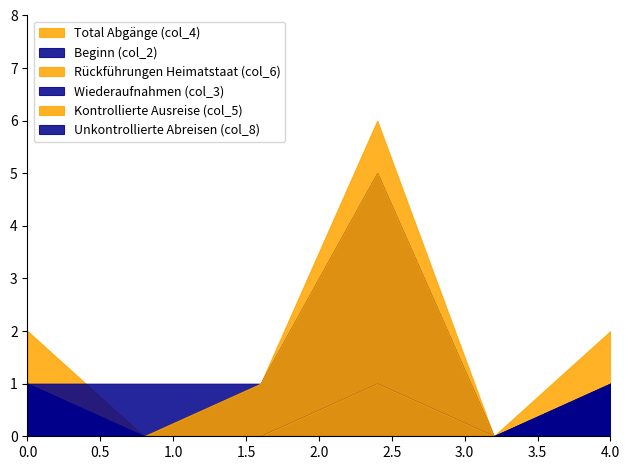

At Afrika, list the series in order from largest to smallest.

Total Abgänge (col_4), Beginn (col_2), Wiederaufnahmen (col_3), Unkontrollierte Abreisen (col_8), Rückführungen Heimatstaat (col_6), Kontrollierte Ausreise (col_5)